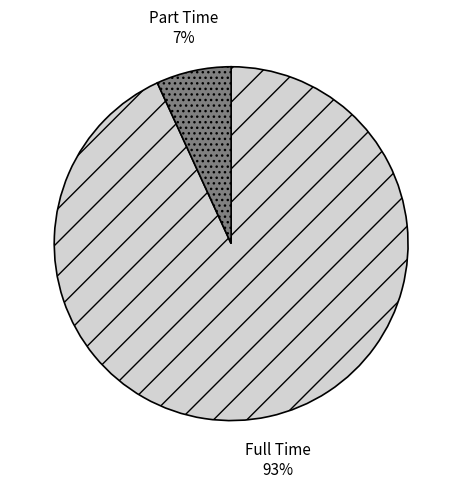

What is the largest slice in the pie chart?

Full Time